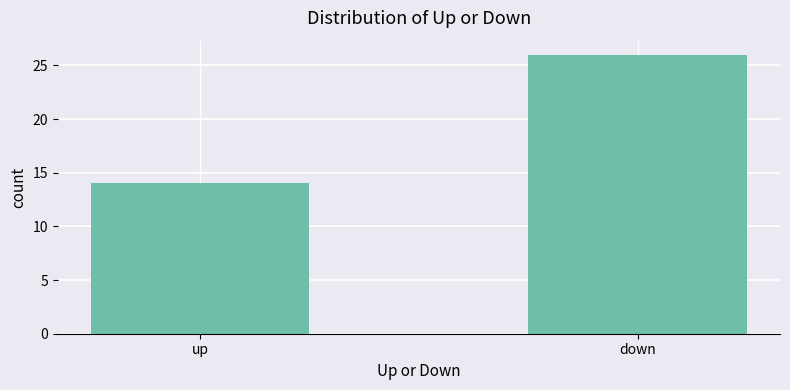

What is the approximate value at down?

26